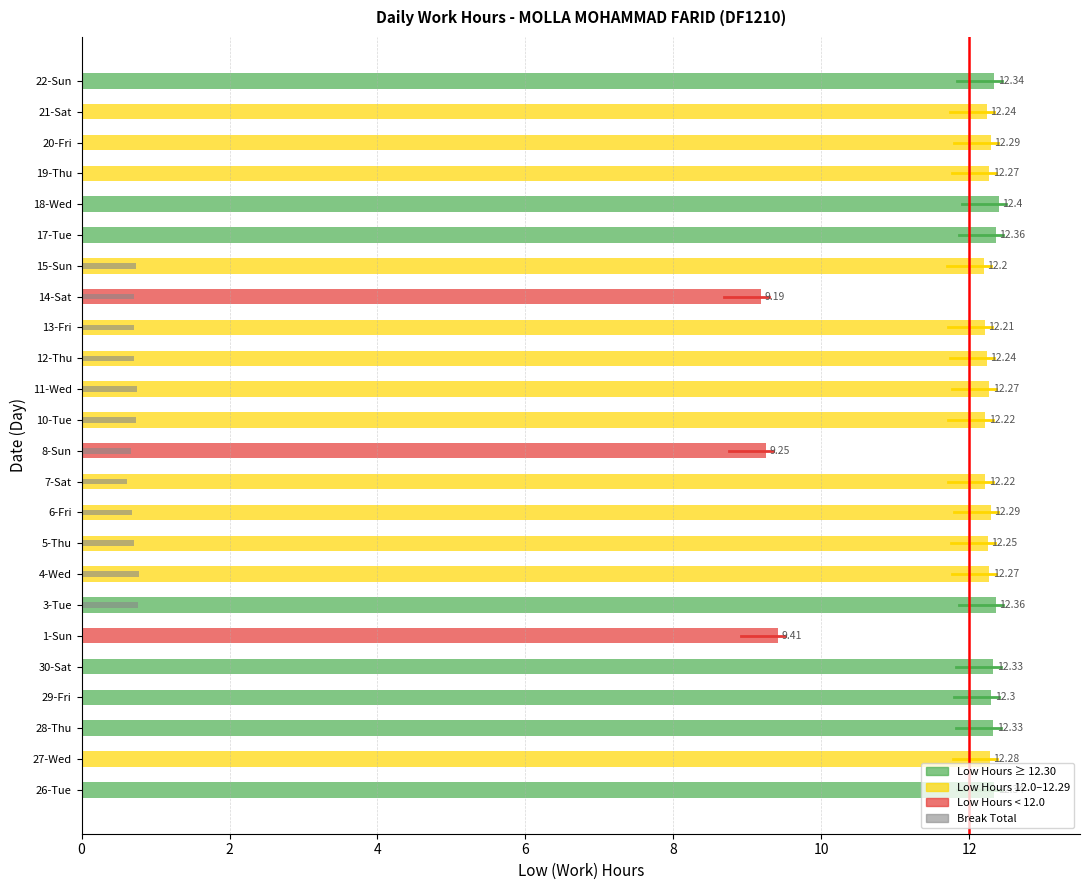

How many bars are there in each group?

2